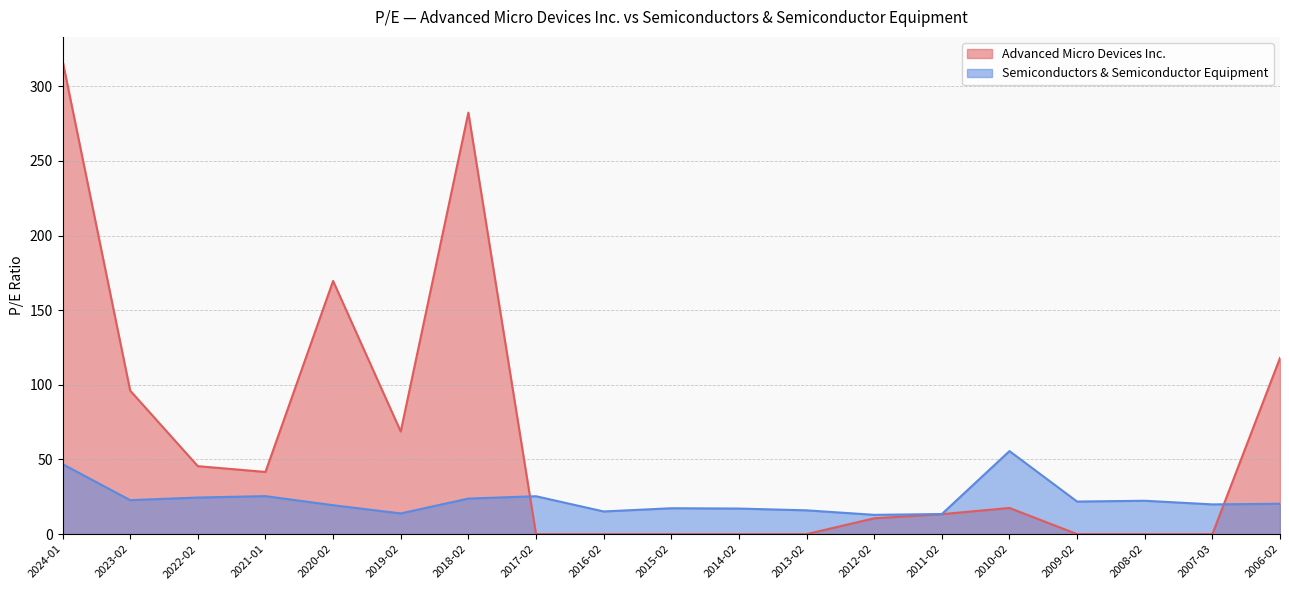

How many categories are shown in the chart?

19